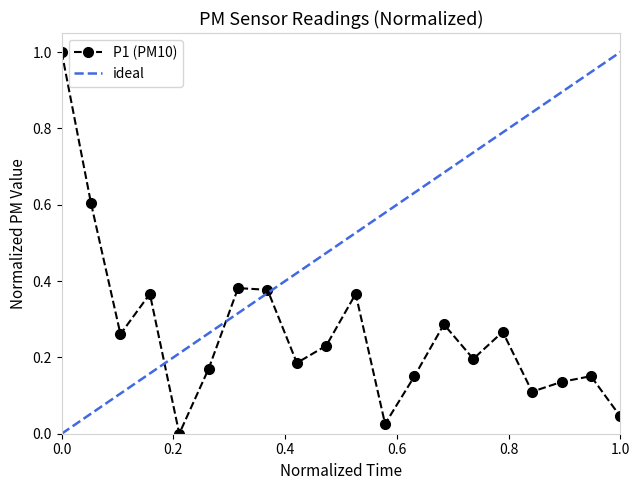

True or false: P1 (PM10) has more than 2 interior local peaks.

True